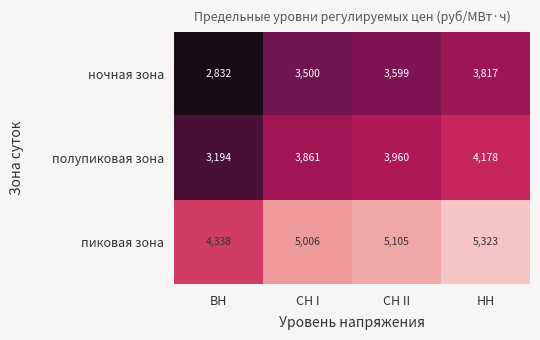

What is the difference between the second highest and second lowest values in the ночная зона series?

99